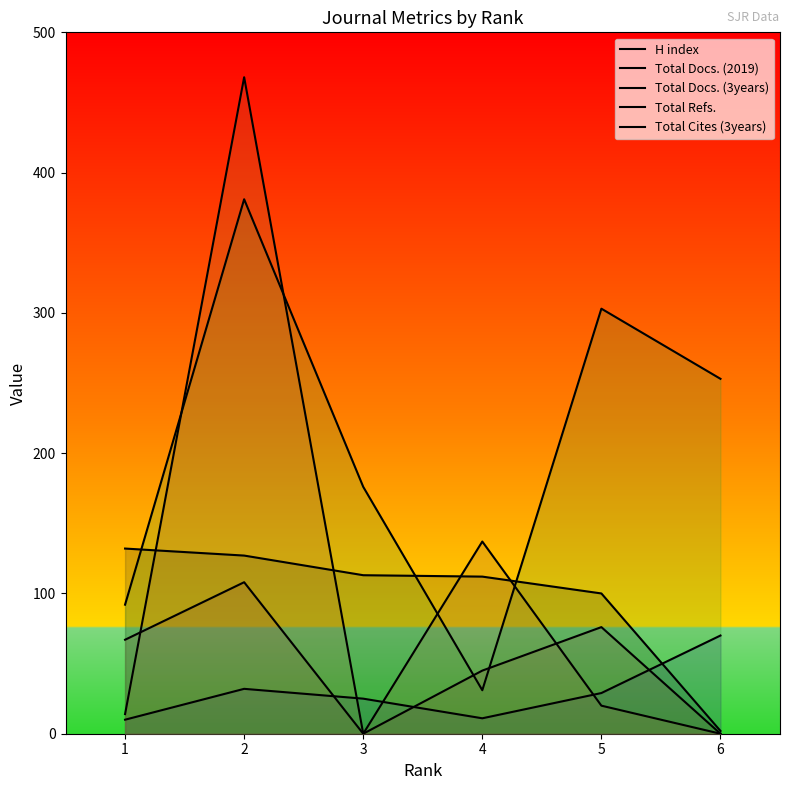

Which category has the lowest value in the Total Docs. (2019) series?

1